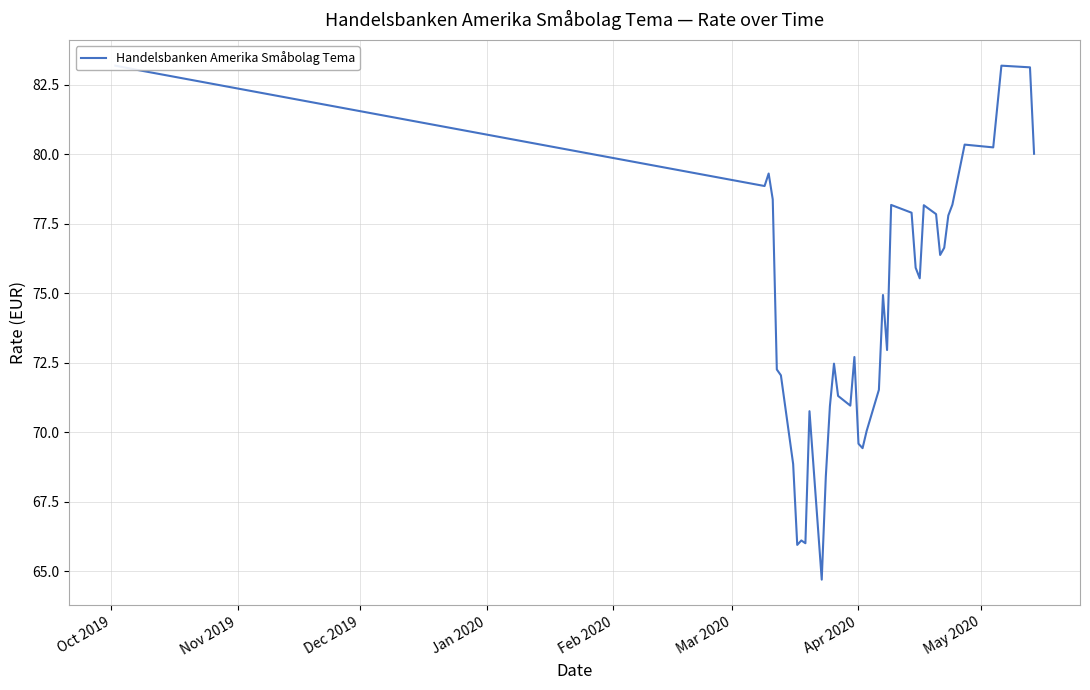

The value at 14 is 29.4. True or false?

False